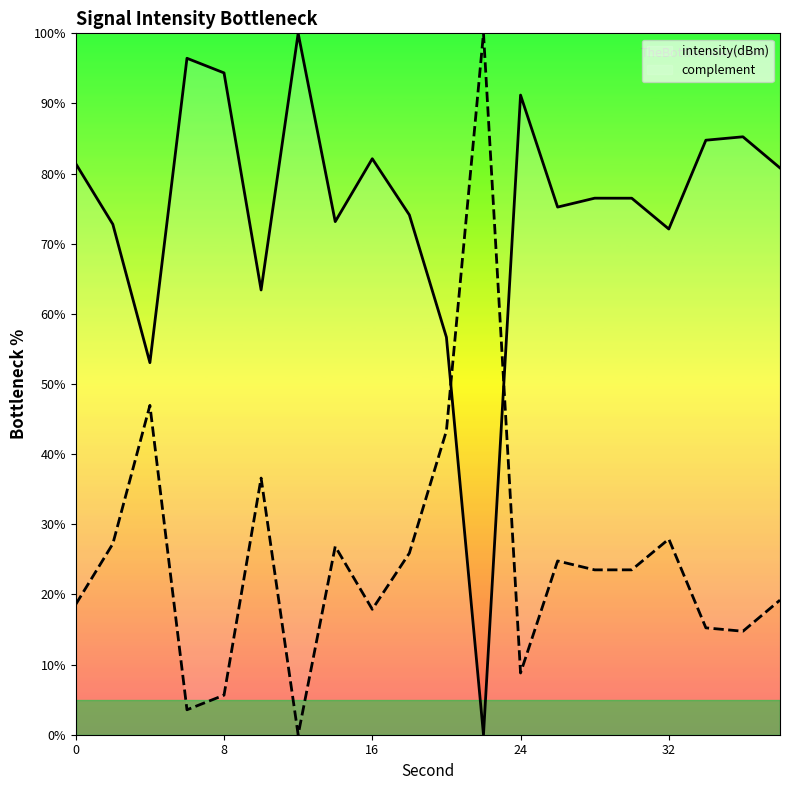

True or false: the data has more than 2 interior local peaks.

True